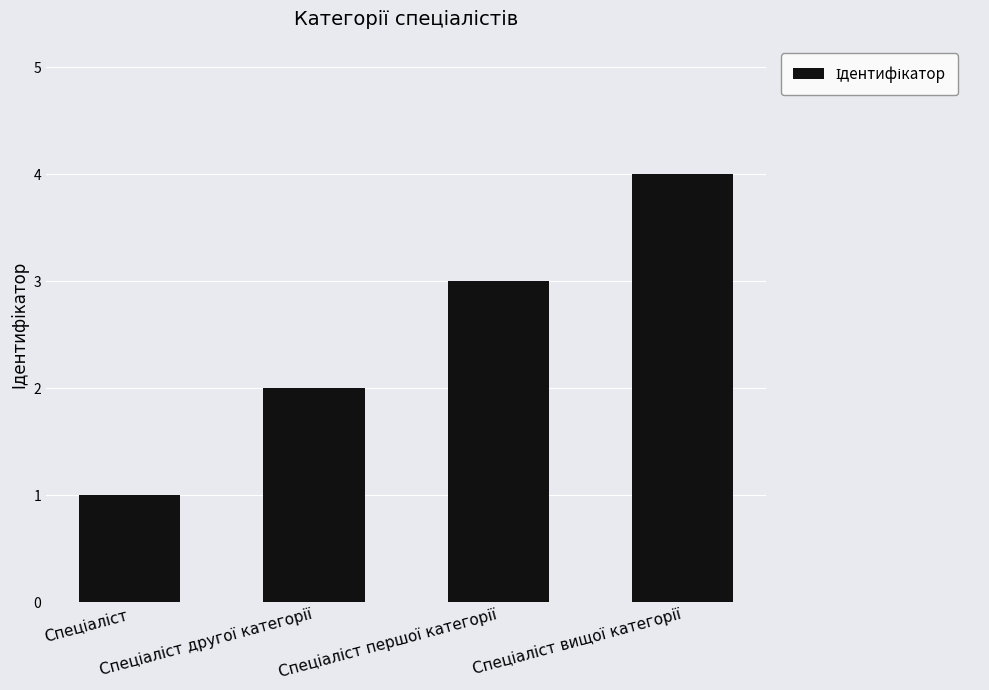

What is the difference between the maximum and minimum values?

3